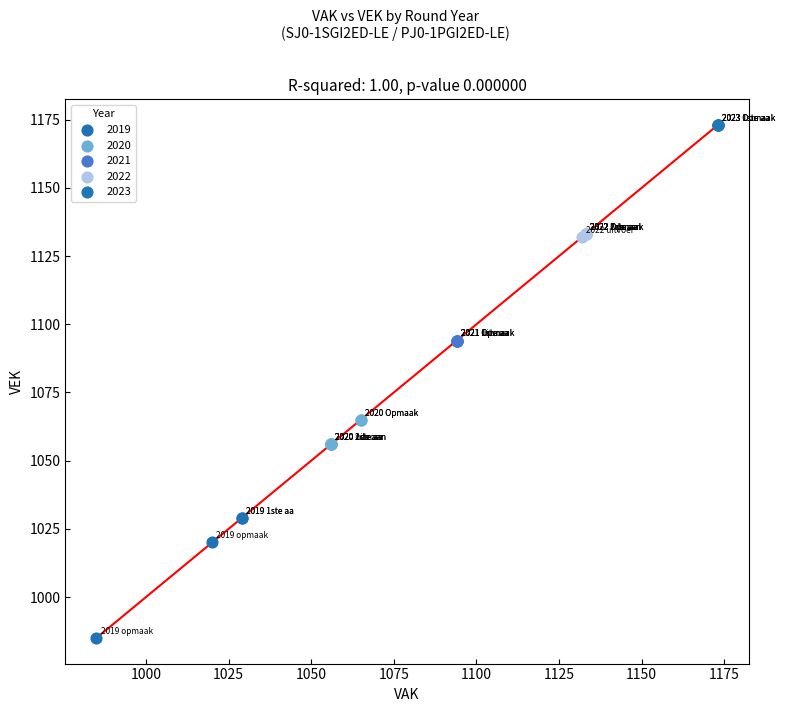

Which series contains the lowest Y value?

2019